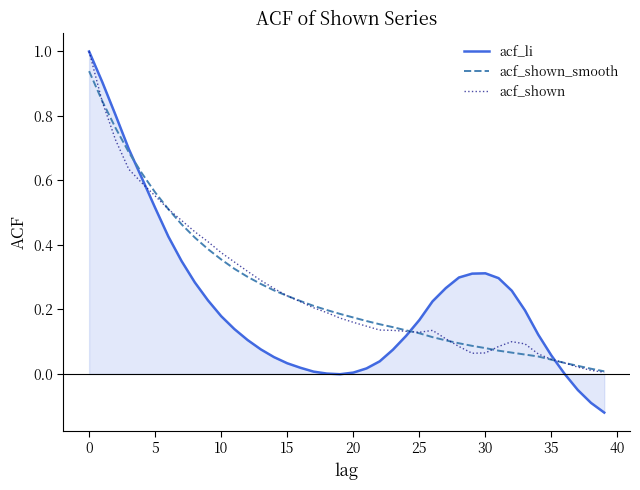

What is the greatest value displayed?

1.0